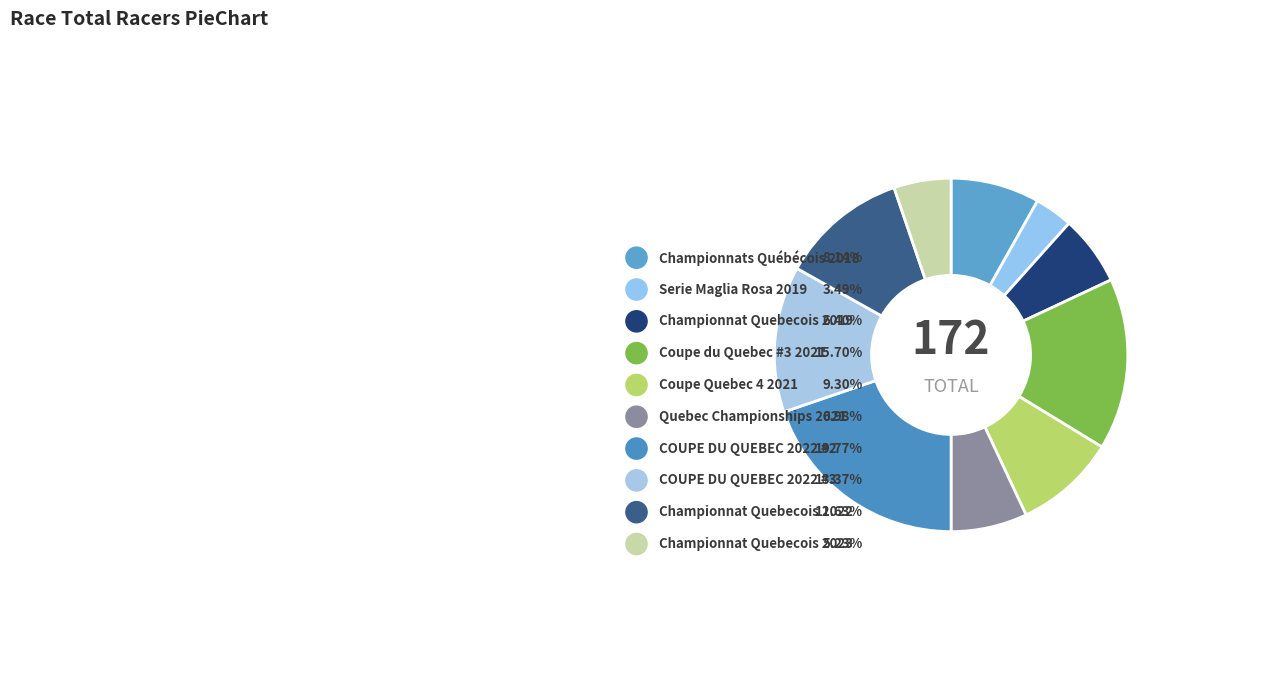

Does any single category account for the majority?

No